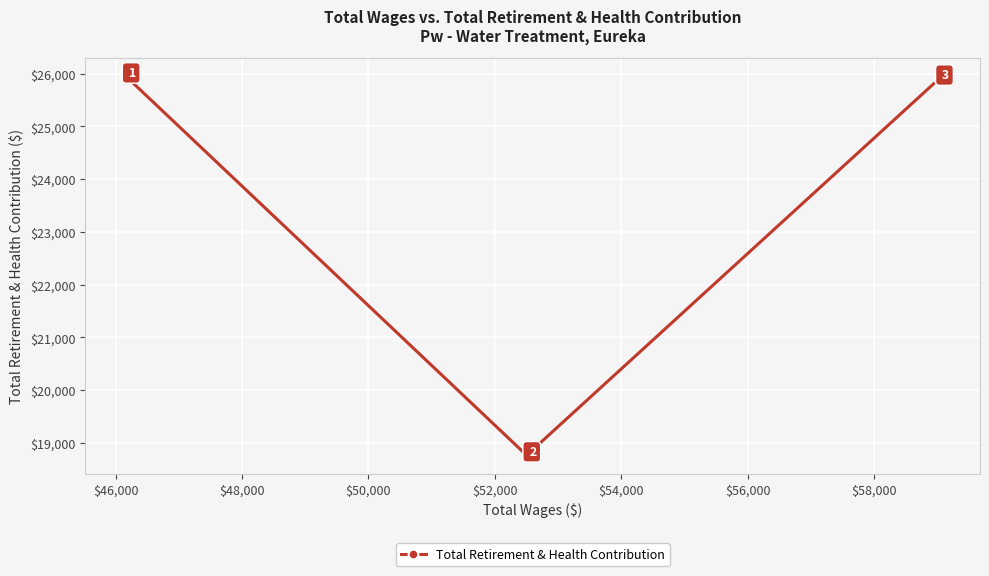

What is the value of the 3rd point from the left?

25908